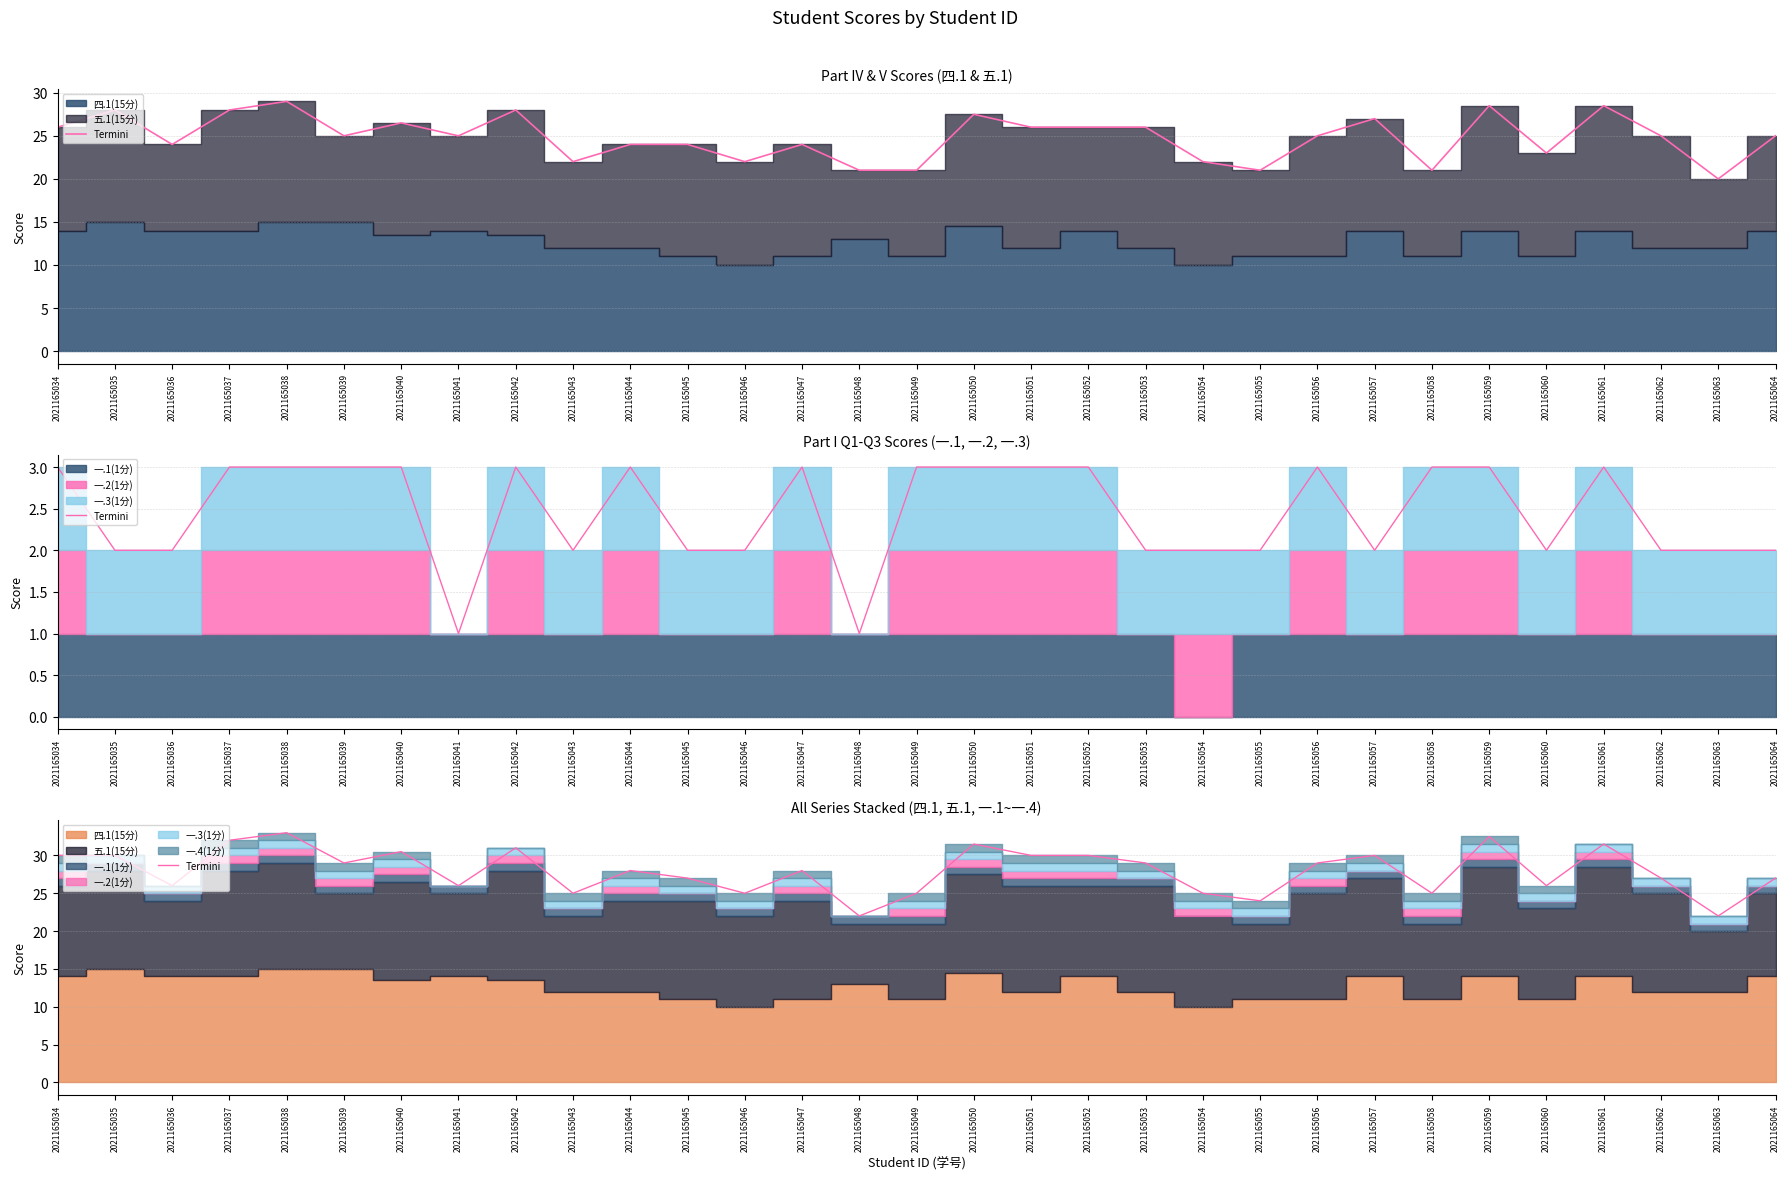

How many lines are shown in the chart?

1